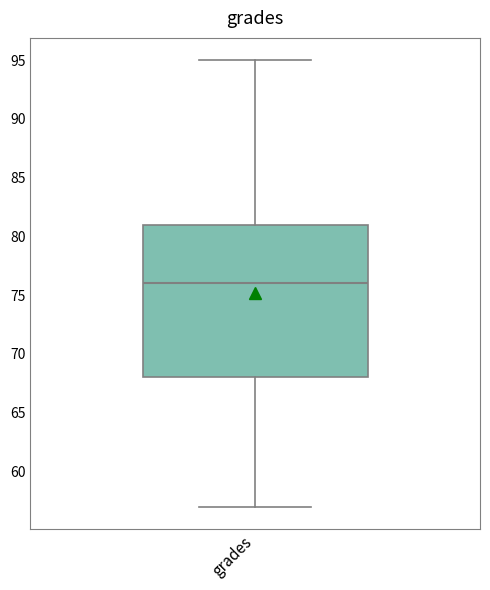

Where is the lower edge of the box for grades on the y-axis? The values are not printed on the chart, so give them approximately, as read against the axis.

68